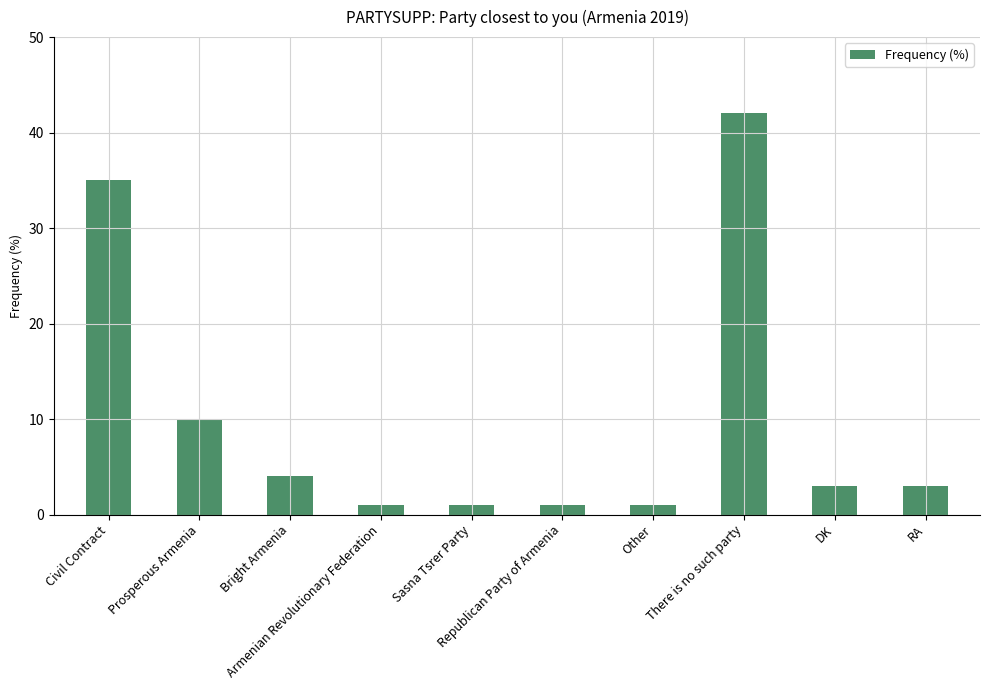

What is the difference between the maximum and minimum values?

41